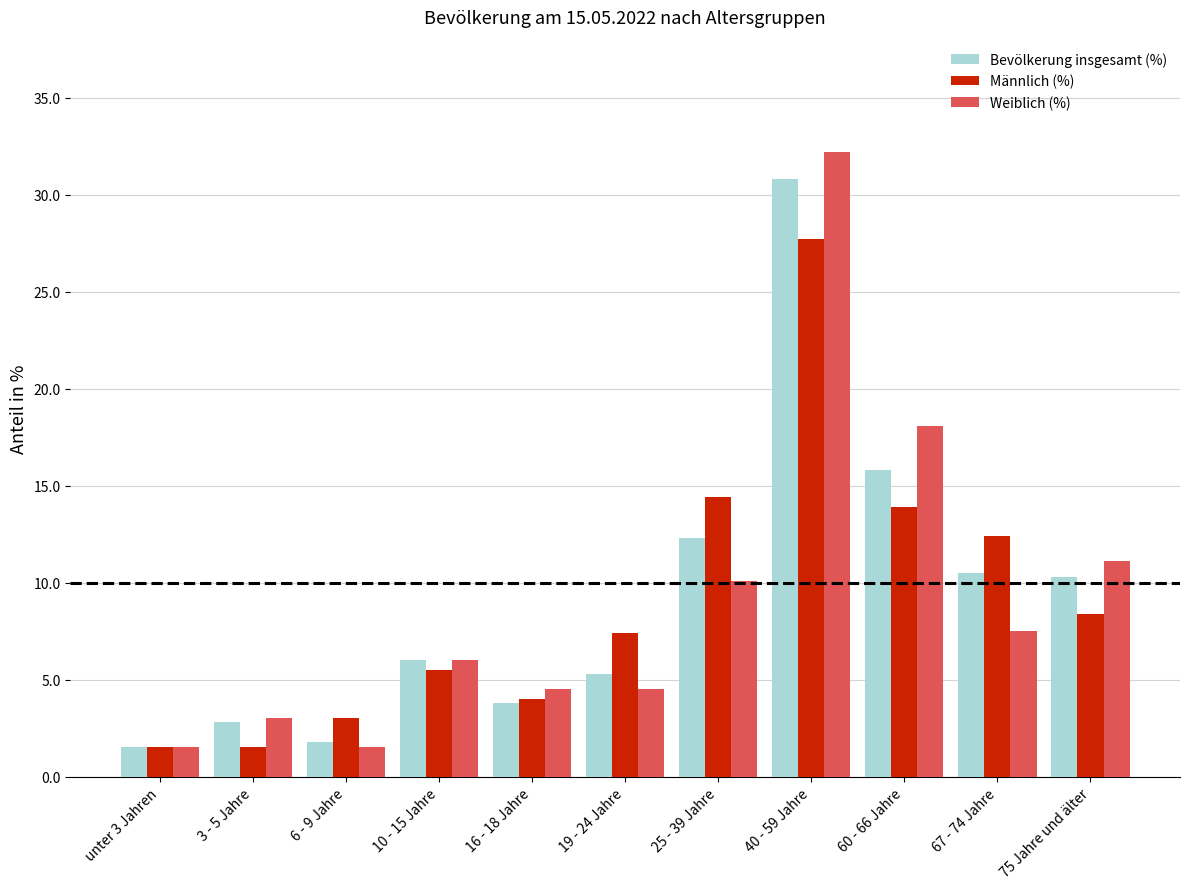

What is the lowest value of the Weiblich (%) series?

1.5